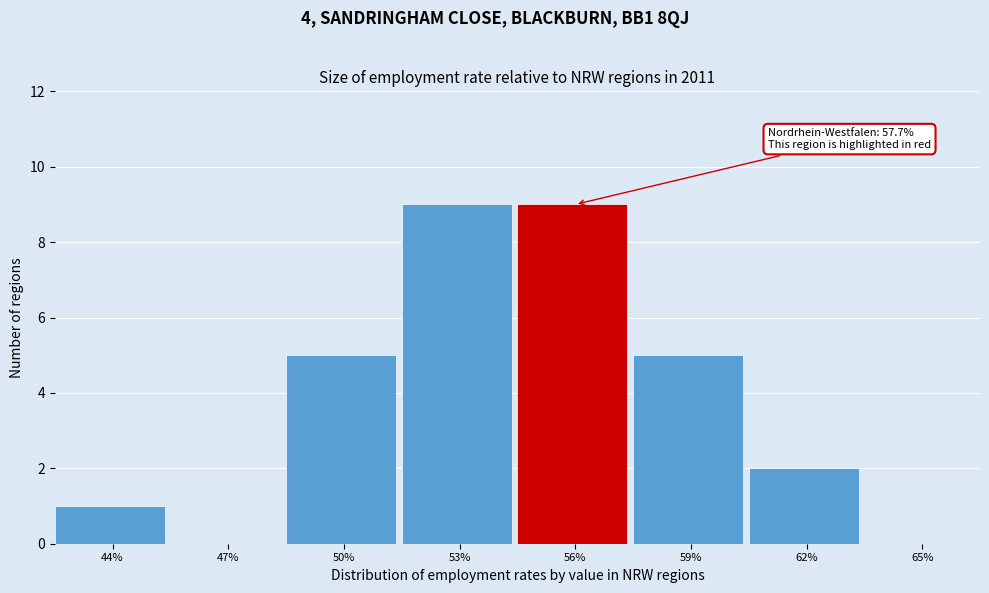

Reading left to right, what are all the values shown in this chart?

44%=1	47%=0	50%=5	53%=9	56%=9	59%=5	62%=2	65%=0